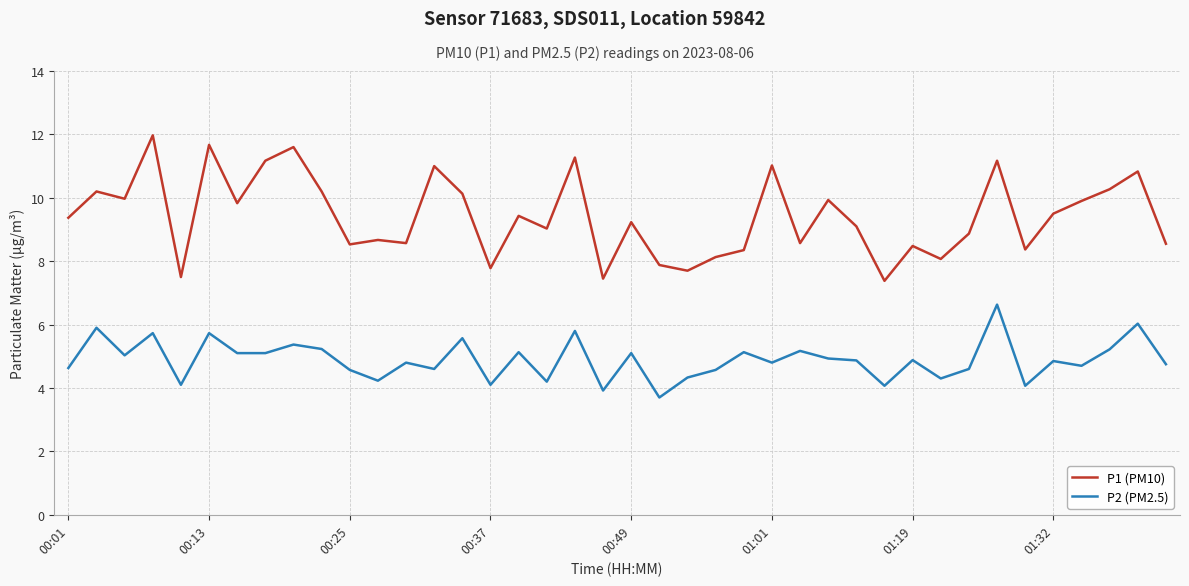

Which series has the largest range (max minus min)?

P1 (PM10)